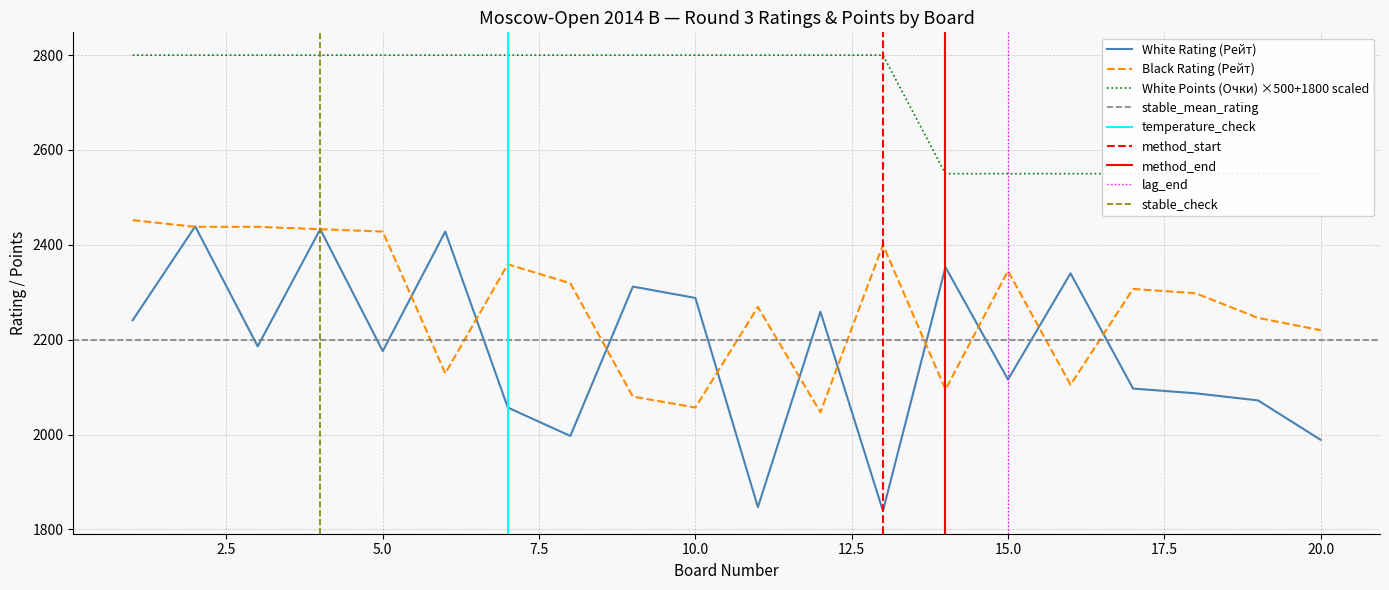

At which label does White Points (Очки) reach its minimum?

14